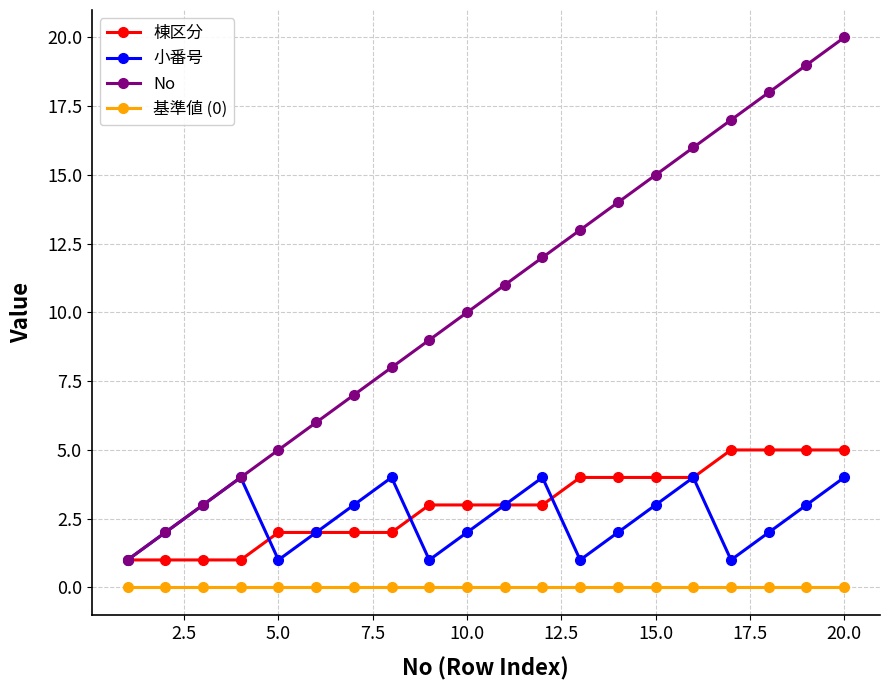

Rank the series by their maximum value, from highest to lowest.

No, 棟区分, 小番号, 基準値 (0)